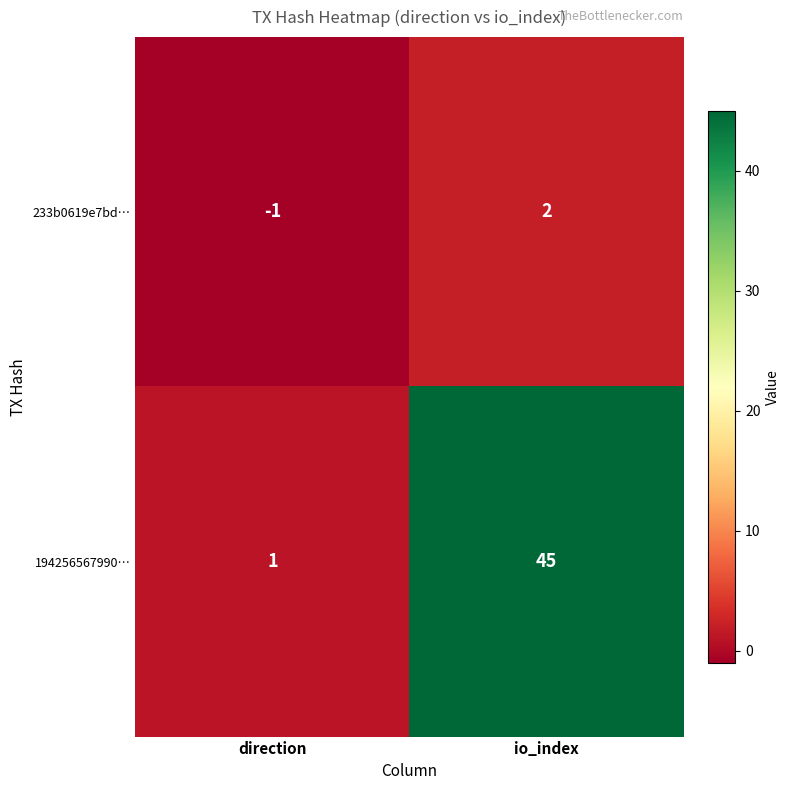

The 194256567990… series shows 0 at direction. True or false?

False